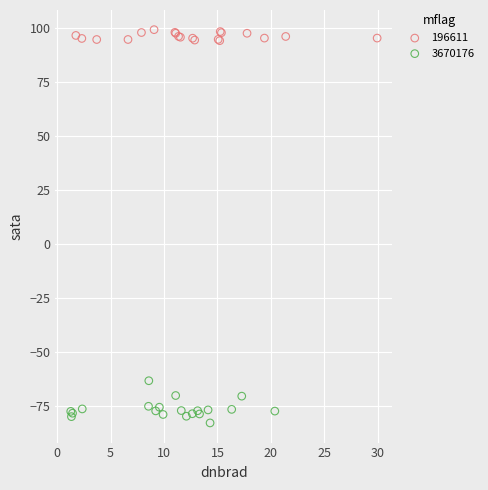

Which series contains the lowest Y value?

3670176